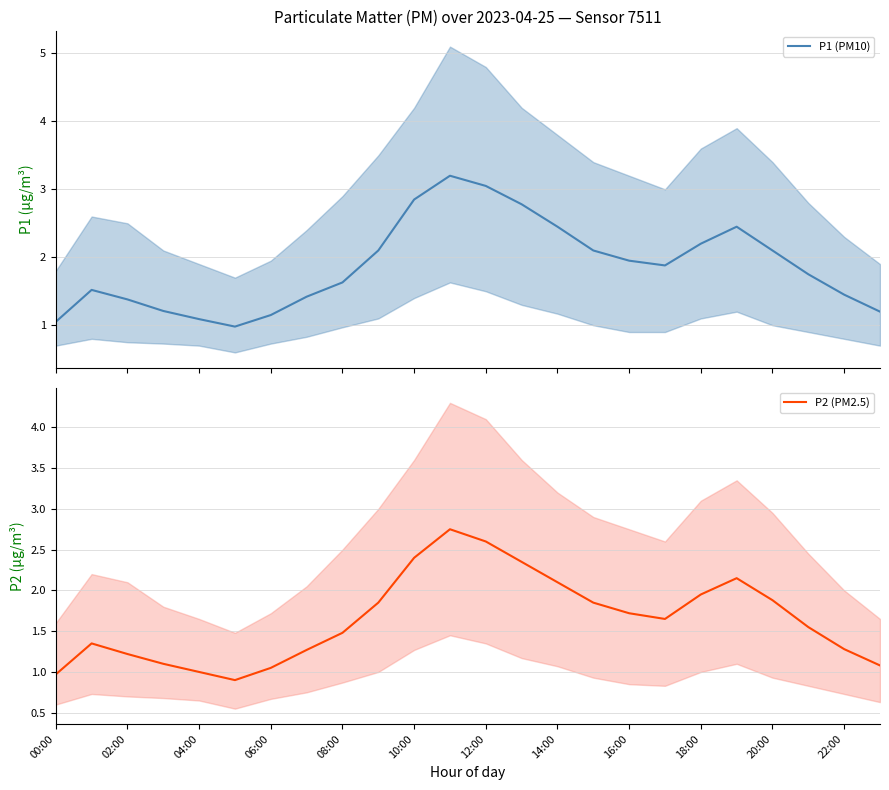

True or false: P2 (PM2.5) and P1 (PM10) cross at least once.

False